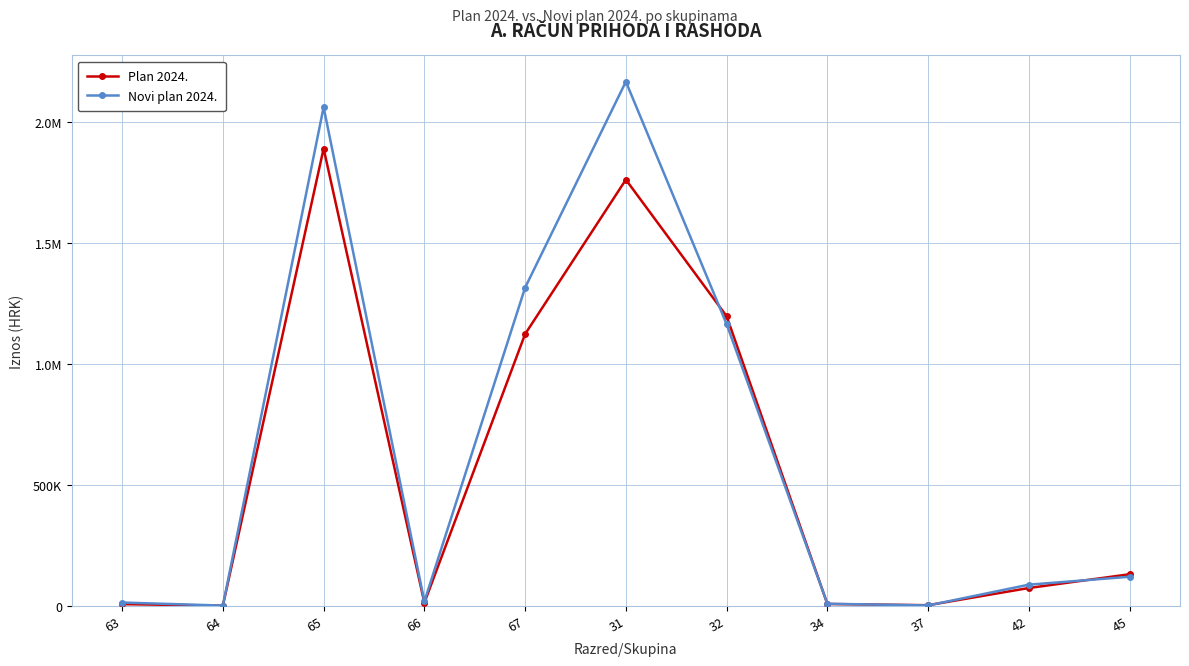

What are all the series names shown in the legend?

Plan 2024., Novi plan 2024.